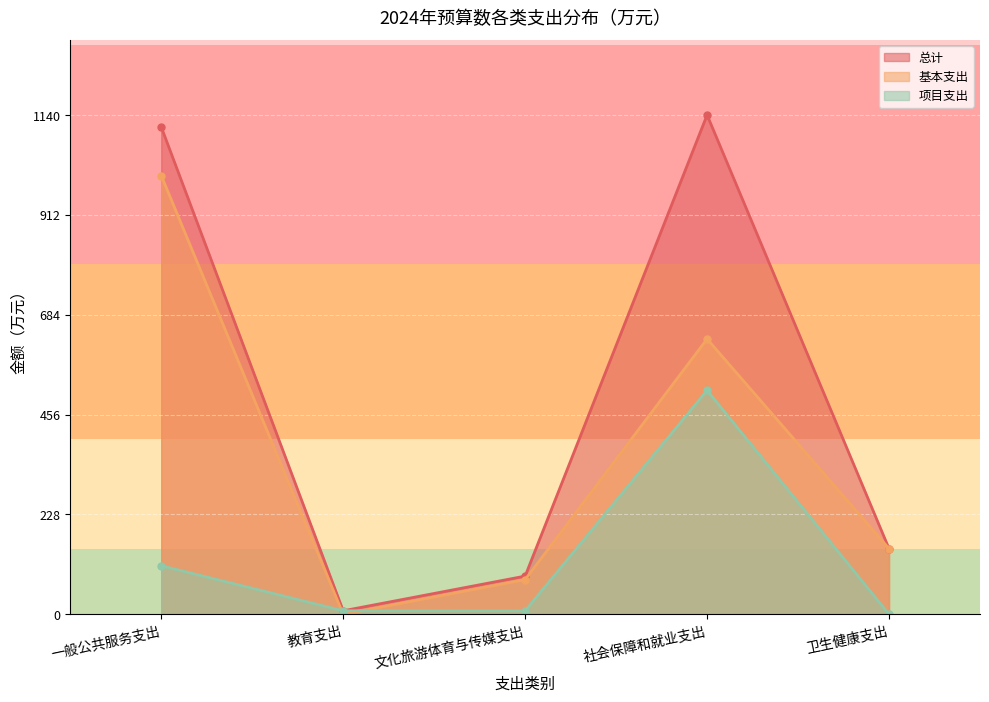

At which label is 项目支出 closest to 255?

一般公共服务支出